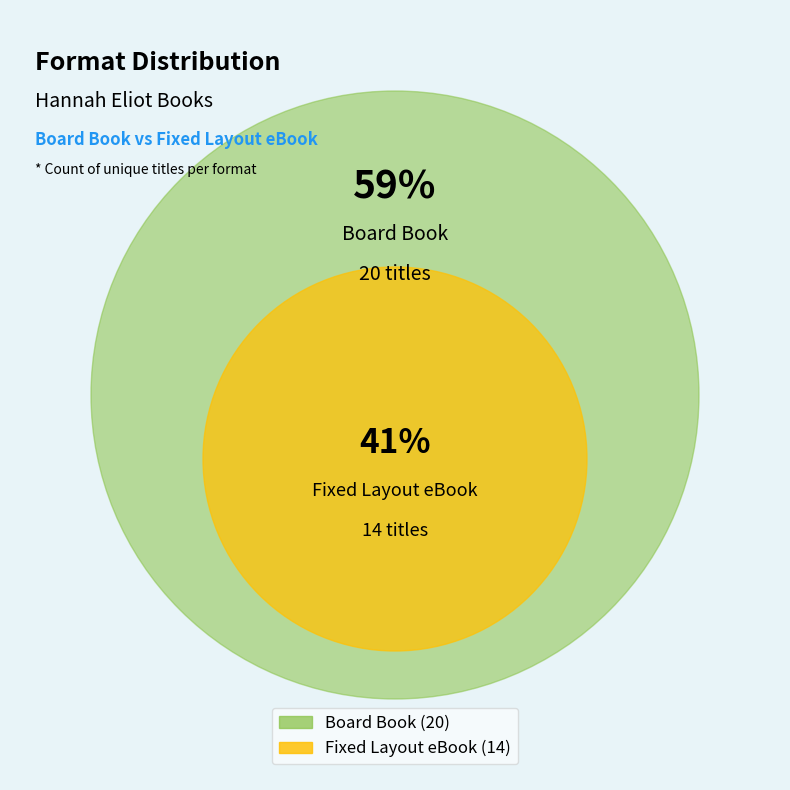

Which category has the biggest portion of the pie?

Board Book